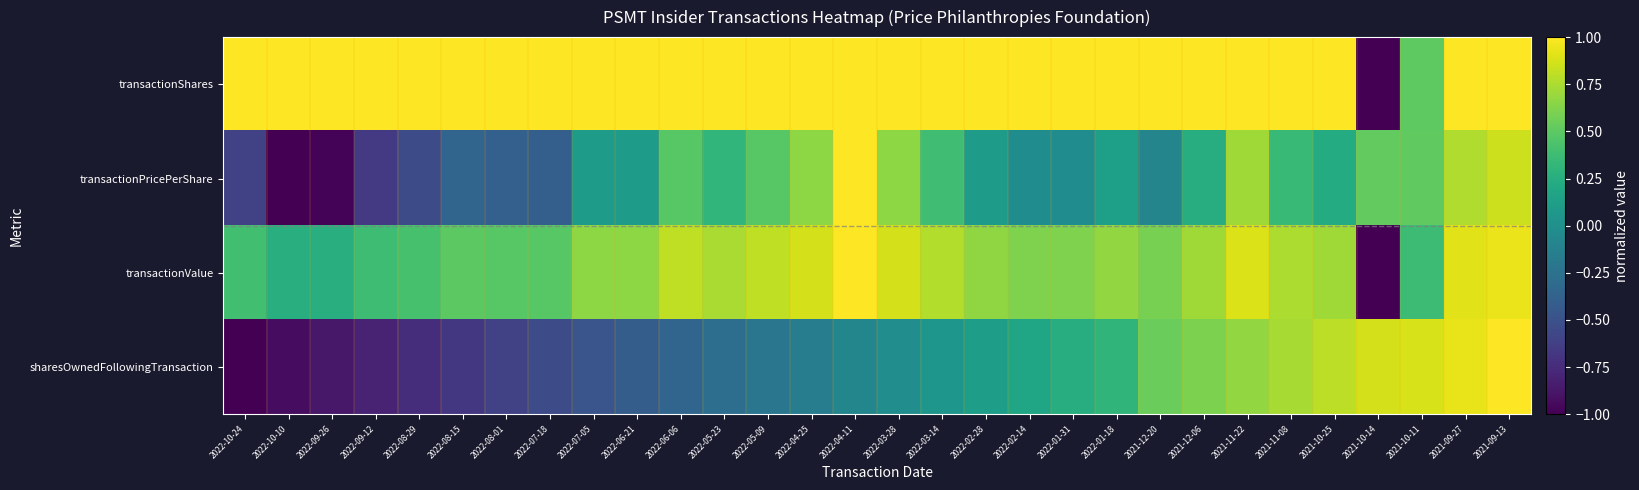

Reading right to left, what are all the values shown in this chart?

transactionShares: 2021-09-13=1.0	2021-09-27=1.0	2021-10-11=0.5	2021-10-14=-1.0	2021-10-25=1.0	2021-11-08=1.0	2021-11-22=1.0	2021-12-06=1.0	2021-12-20=1.0	2022-01-18=1.0	2022-01-31=1.0	2022-02-14=1.0	2022-02-28=1.0	2022-03-14=1.0	2022-03-28=1.0	2022-04-11=1.0	2022-04-25=1.0	2022-05-09=1.0	2022-05-23=1.0	2022-06-06=1.0	2022-06-21=1.0	2022-07-05=1.0	2022-07-18=1.0	2022-08-01=1.0	2022-08-15=1.0	2022-08-29=1.0	2022-09-12=1.0	2022-09-26=1.0	2022-10-10=1.0	2022-10-24=1.0
transactionPricePerShare: 2021-09-13=0.8	2021-09-27=0.8	2021-10-11=0.5	2021-10-14=0.5	2021-10-25=0.2	2021-11-08=0.4	2021-11-22=0.7	2021-12-06=0.2	2021-12-20=-0.1	2022-01-18=0.1	2022-01-31=-0.0	2022-02-14=-0.0	2022-02-28=0.1	2022-03-14=0.4	2022-03-28=0.7	2022-04-11=1.0	2022-04-25=0.7	2022-05-09=0.5	2022-05-23=0.3	2022-06-06=0.5	2022-06-21=0.1	2022-07-05=0.1	2022-07-18=-0.4	2022-08-01=-0.4	2022-08-15=-0.3	2022-08-29=-0.5	2022-09-12=-0.7	2022-09-26=-1.0	2022-10-10=-1.0	2022-10-24=-0.6
transactionValue: 2021-09-13=0.9	2021-09-27=0.9	2021-10-11=0.4	2021-10-14=-1.0	2021-10-25=0.7	2021-11-08=0.8	2021-11-22=0.9	2021-12-06=0.7	2021-12-20=0.6	2022-01-18=0.7	2022-01-31=0.6	2022-02-14=0.6	2022-02-28=0.7	2022-03-14=0.8	2022-03-28=0.9	2022-04-11=1.0	2022-04-25=0.9	2022-05-09=0.8	2022-05-23=0.7	2022-06-06=0.8	2022-06-21=0.7	2022-07-05=0.7	2022-07-18=0.5	2022-08-01=0.5	2022-08-15=0.5	2022-08-29=0.4	2022-09-12=0.4	2022-09-26=0.3	2022-10-10=0.3	2022-10-24=0.4
sharesOwnedFollowingTransaction: 2021-09-13=1.0	2021-09-27=0.9	2021-10-11=0.9	2021-10-14=0.9	2021-10-25=0.8	2021-11-08=0.7	2021-11-22=0.7	2021-12-06=0.6	2021-12-20=0.5	2022-01-18=0.3	2022-01-31=0.2	2022-02-14=0.2	2022-02-28=0.1	2022-03-14=0.0	2022-03-28=-0.0	2022-04-11=-0.1	2022-04-25=-0.1	2022-05-09=-0.2	2022-05-23=-0.3	2022-06-06=-0.3	2022-06-21=-0.4	2022-07-05=-0.5	2022-07-18=-0.5	2022-08-01=-0.6	2022-08-15=-0.7	2022-08-29=-0.7	2022-09-12=-0.8	2022-09-26=-0.9	2022-10-10=-0.9	2022-10-24=-1.0